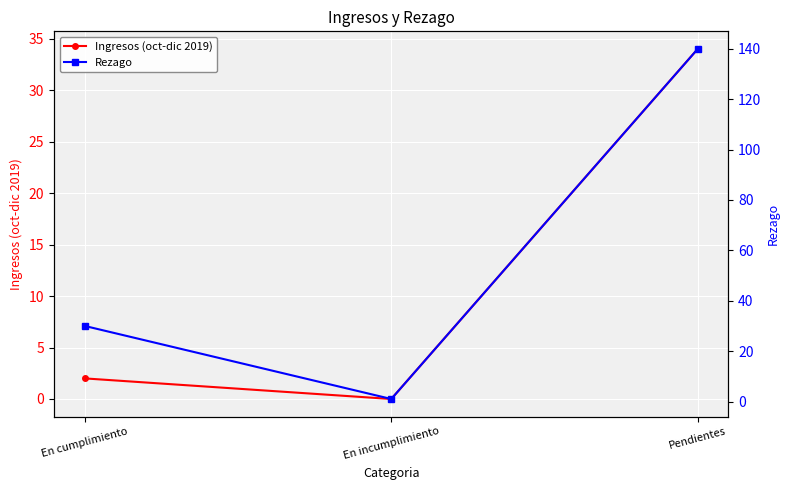

True or false: Ingresos (oct-dic 2019) has a value of 11 at Pendientes.

False